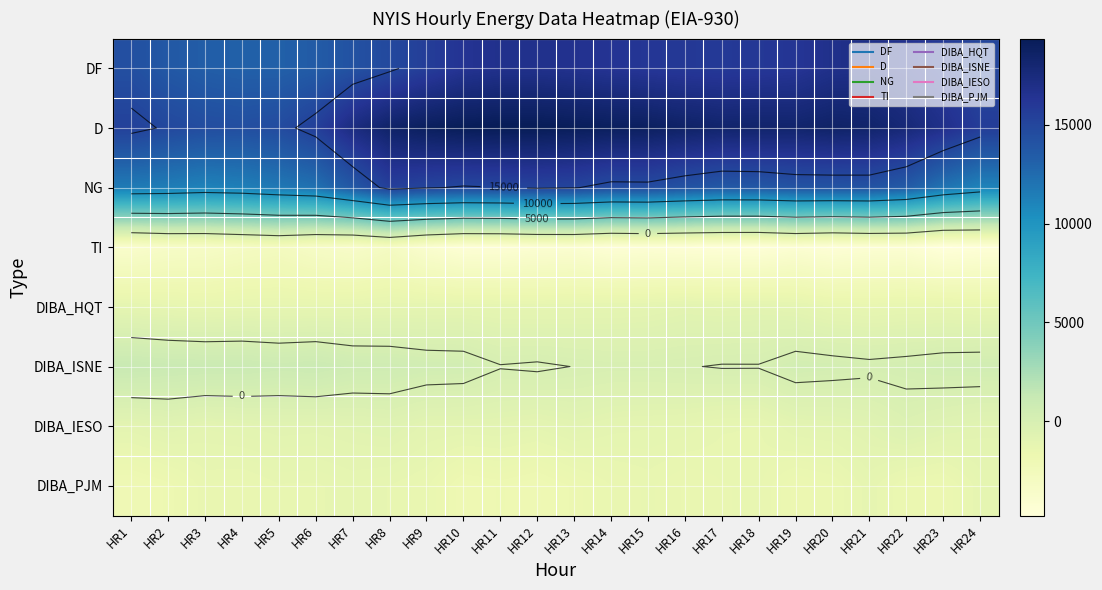

At which category is the sum across all series the highest?

HR8